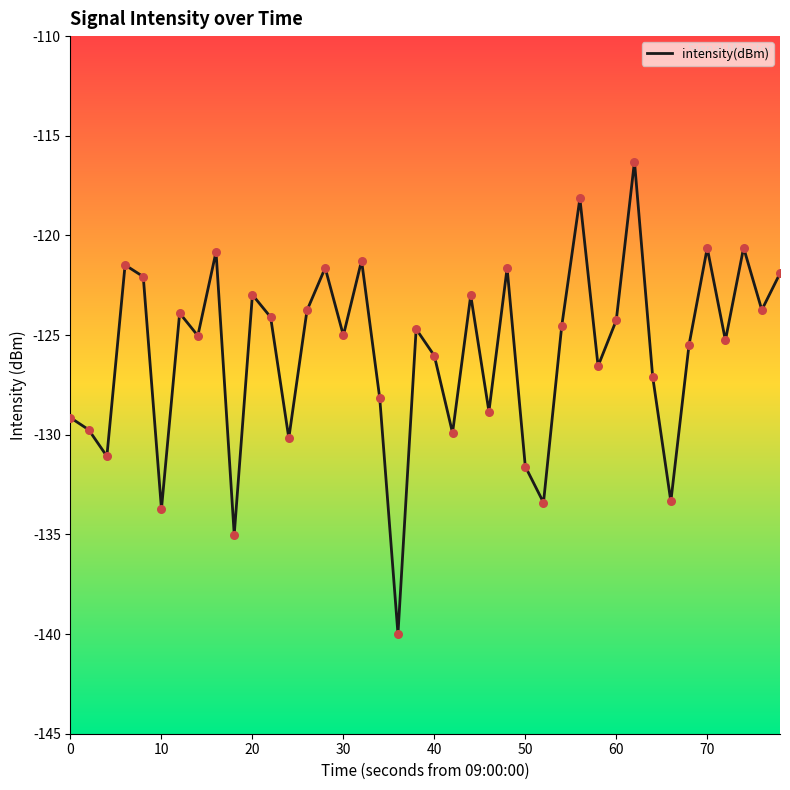

What is the maximum value shown in the chart?

-116.3